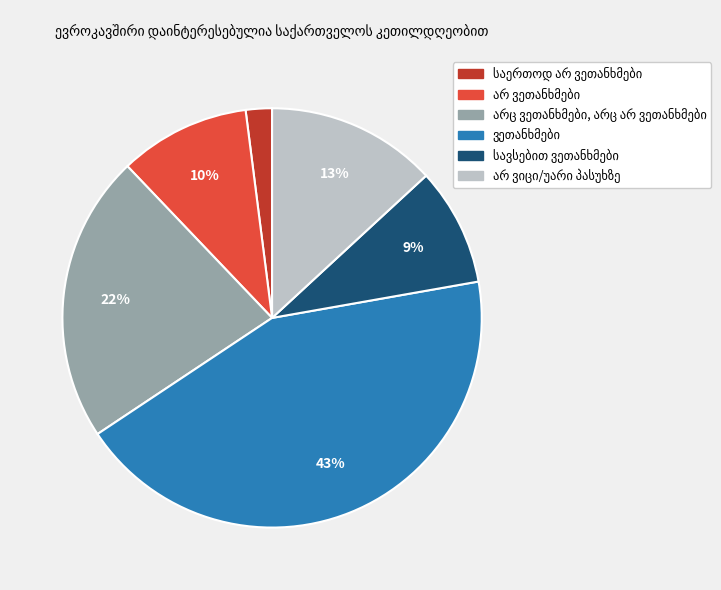

Is there any slice that represents more than half of the pie?

No